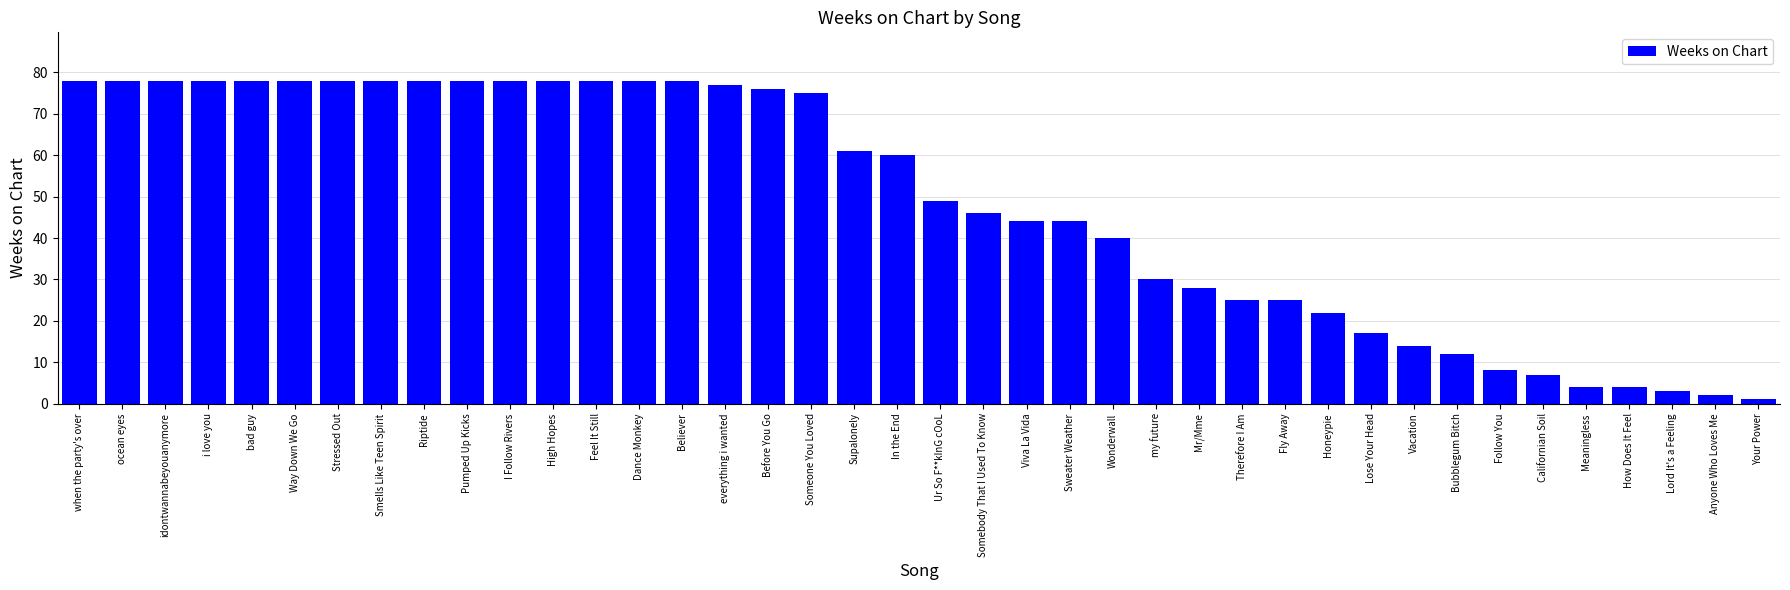

What position from the left is Follow You?

34